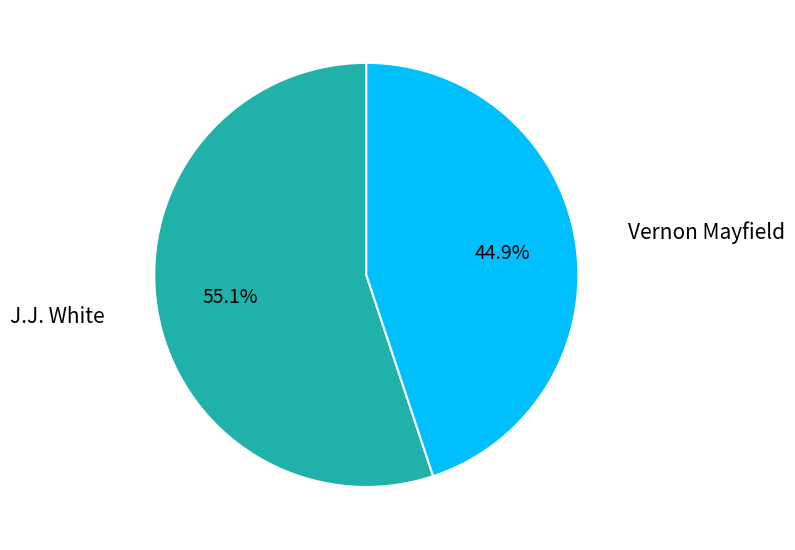

Is there a majority slice in this chart?

Yes